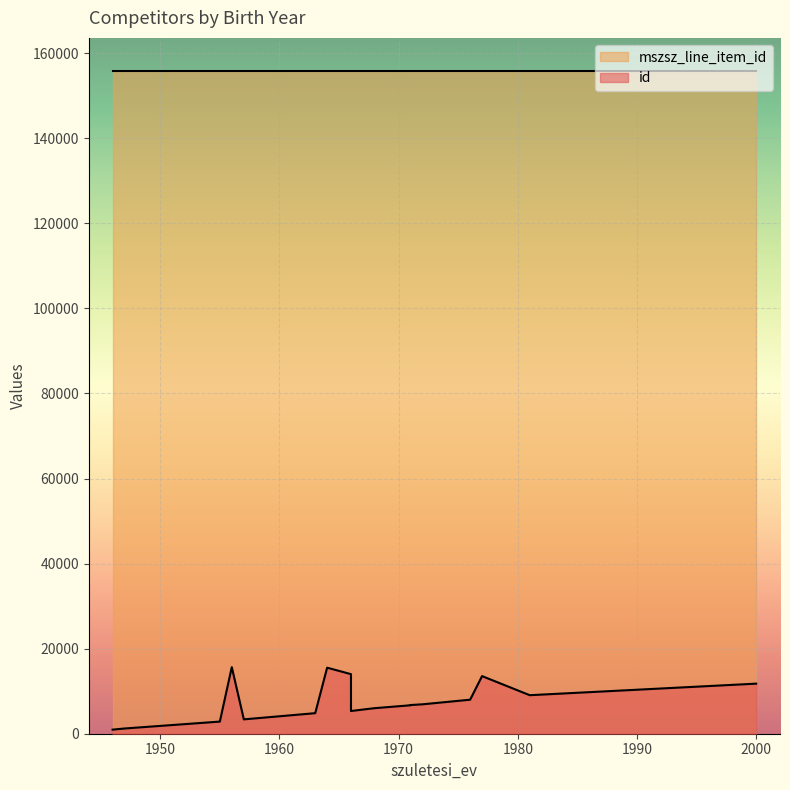

True or false: mszsz_line_item_id and id cross at least once.

False